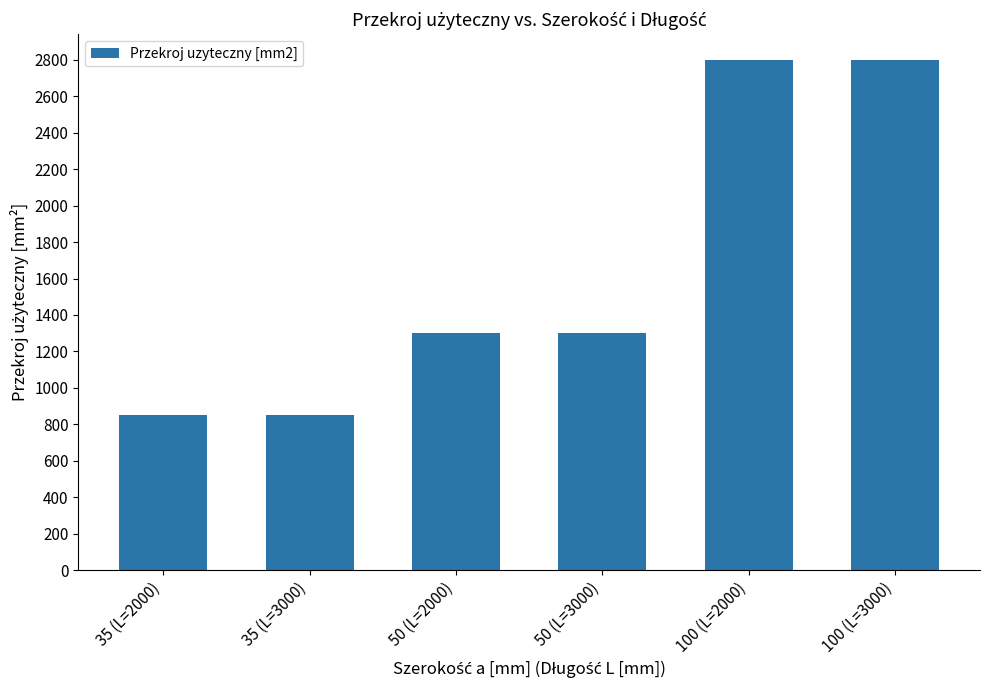

The value at 50 (L=2000) is 2063. True or false?

False